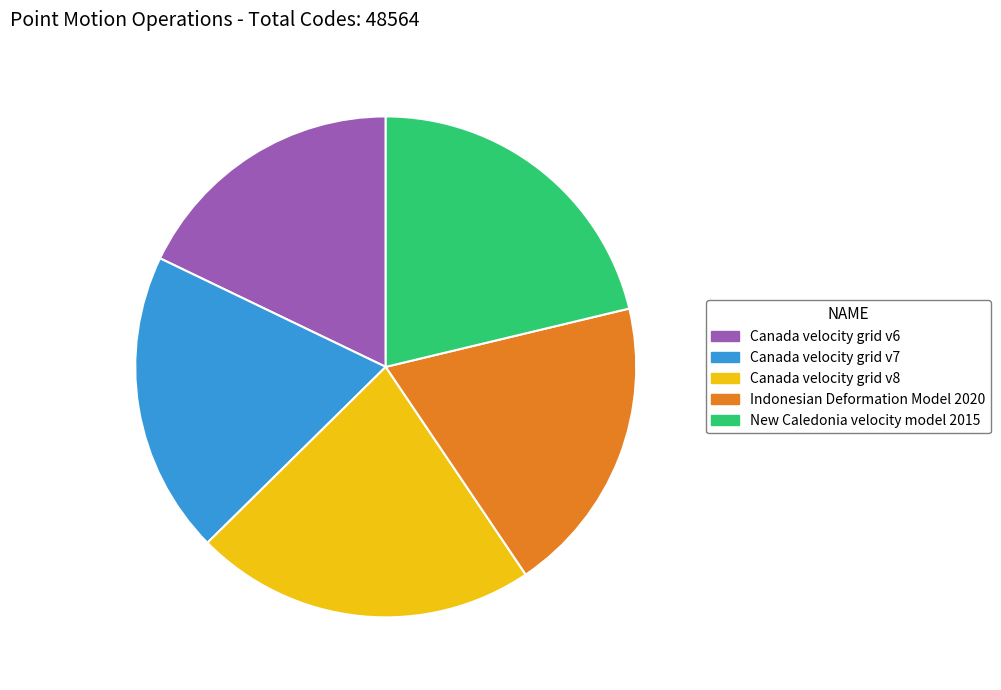

Is the sum of Canada velocity grid v6 and New Caledonia velocity model 2015 greater than half?

No